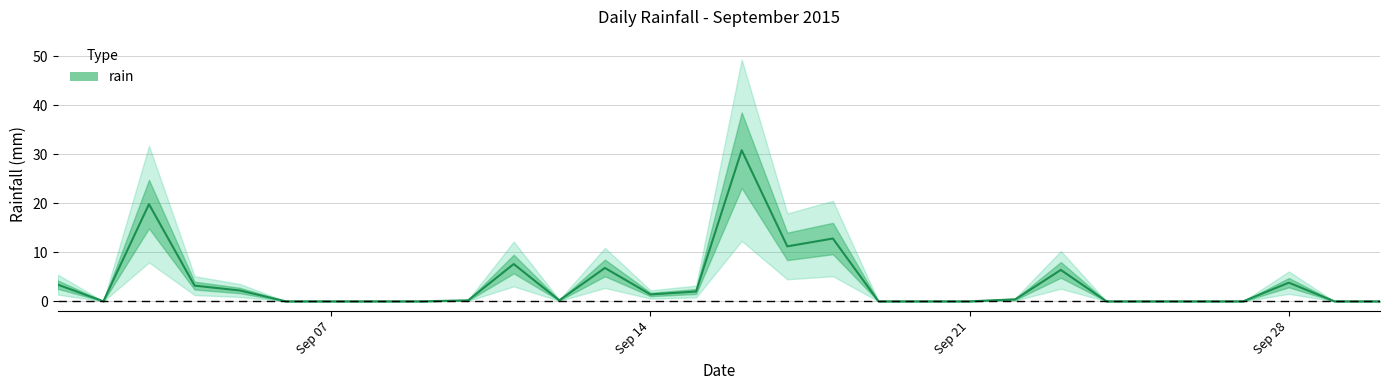

Is it true that the value at 9 is 0.3?

False